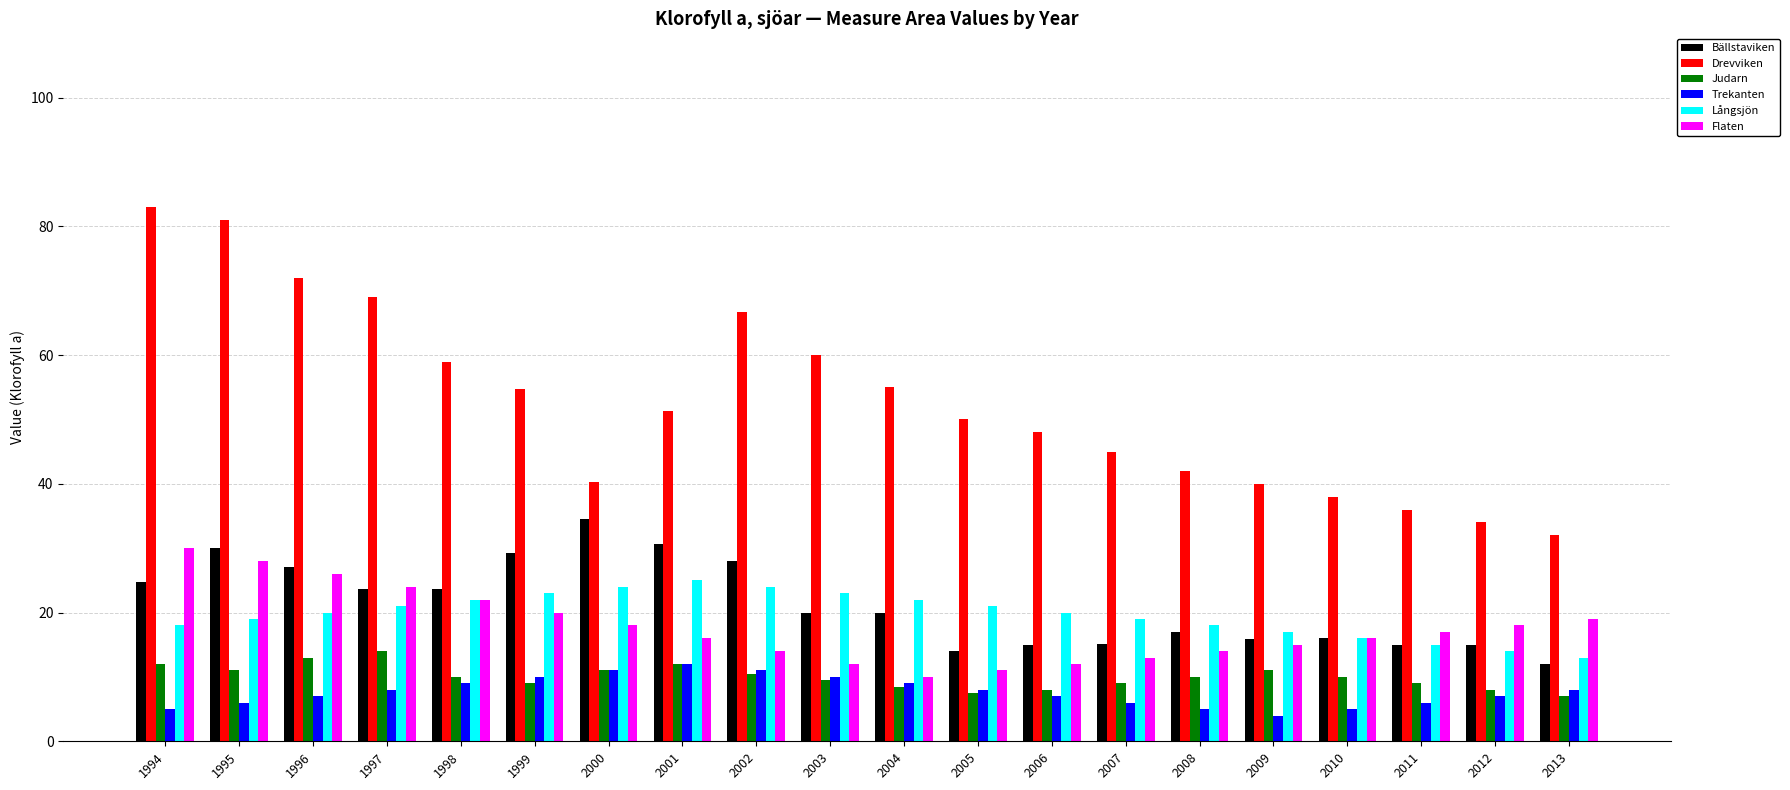

Which series has the largest total across all categories?

Drevviken